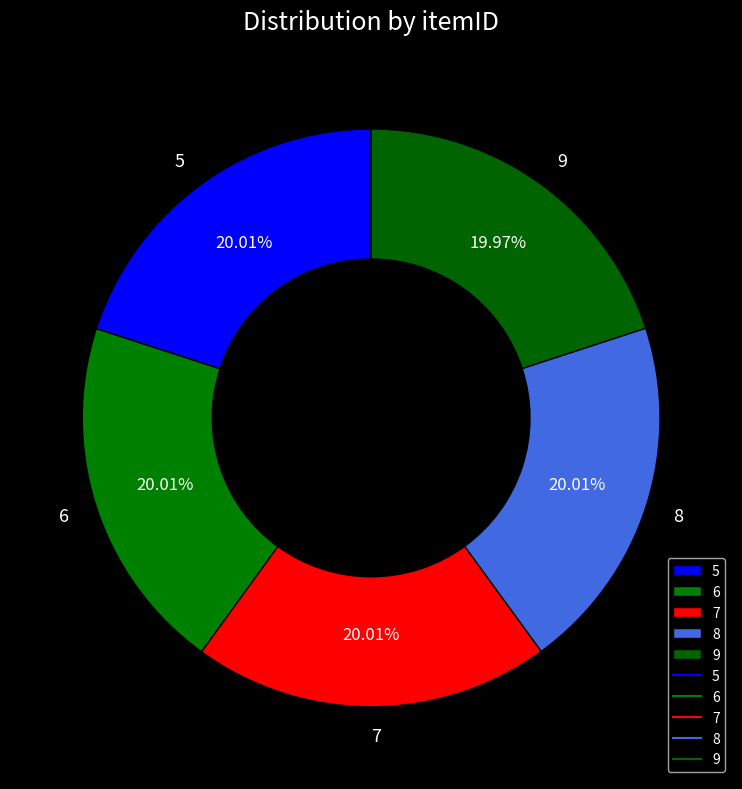

How many slices are in this pie chart?

5